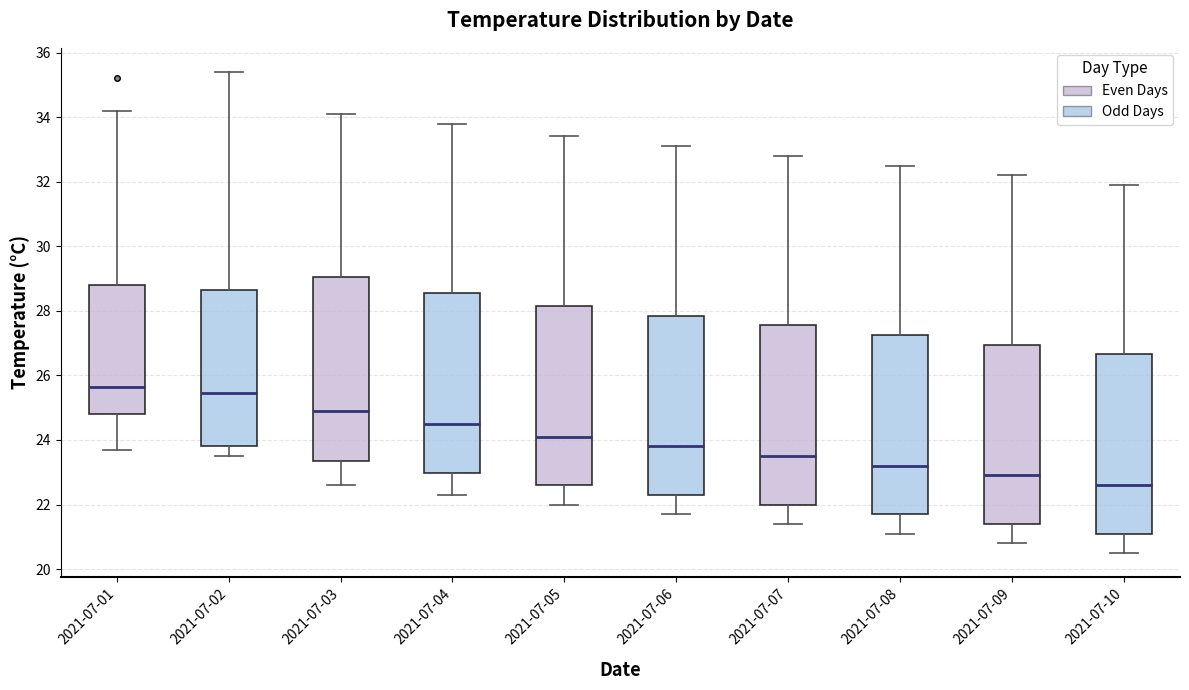

Reading left to right, transcribe this box plot: for each box, give where its median line is, the range the box spans, and where its two whiskers end, as read against the y-axis. The values are not printed on the chart, so give them approximately, as read against the axis.

2021-07-01: median 25.6, box 24.8 to 28.8, whiskers 23.8 to 34.2
2021-07-02: median 25.4, box 23.8 to 28.6, whiskers 23.6 to 35.4
2021-07-03: median 25.0, box 23.4 to 29.0, whiskers 22.6 to 34.2
2021-07-04: median 24.6, box 23.0 to 28.6, whiskers 22.4 to 33.8
2021-07-05: median 24.2, box 22.6 to 28.2, whiskers 22.0 to 33.4
2021-07-06: median 23.8, box 22.4 to 27.8, whiskers 21.8 to 33.2
2021-07-07: median 23.6, box 22.0 to 27.6, whiskers 21.4 to 32.8
2021-07-08: median 23.2, box 21.8 to 27.2, whiskers 21.2 to 32.6
2021-07-09: median 23.0, box 21.4 to 27.0, whiskers 20.8 to 32.2
2021-07-10: median 22.6, box 21.2 to 26.6, whiskers 20.6 to 32.0